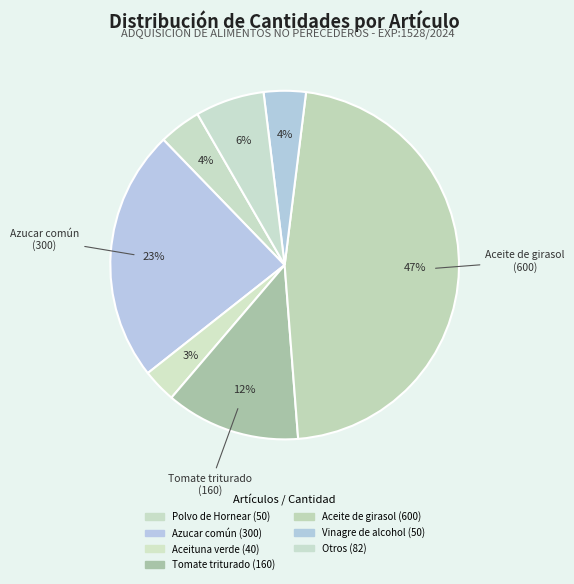

Which category has the biggest portion of the pie?

Aceite de girasol